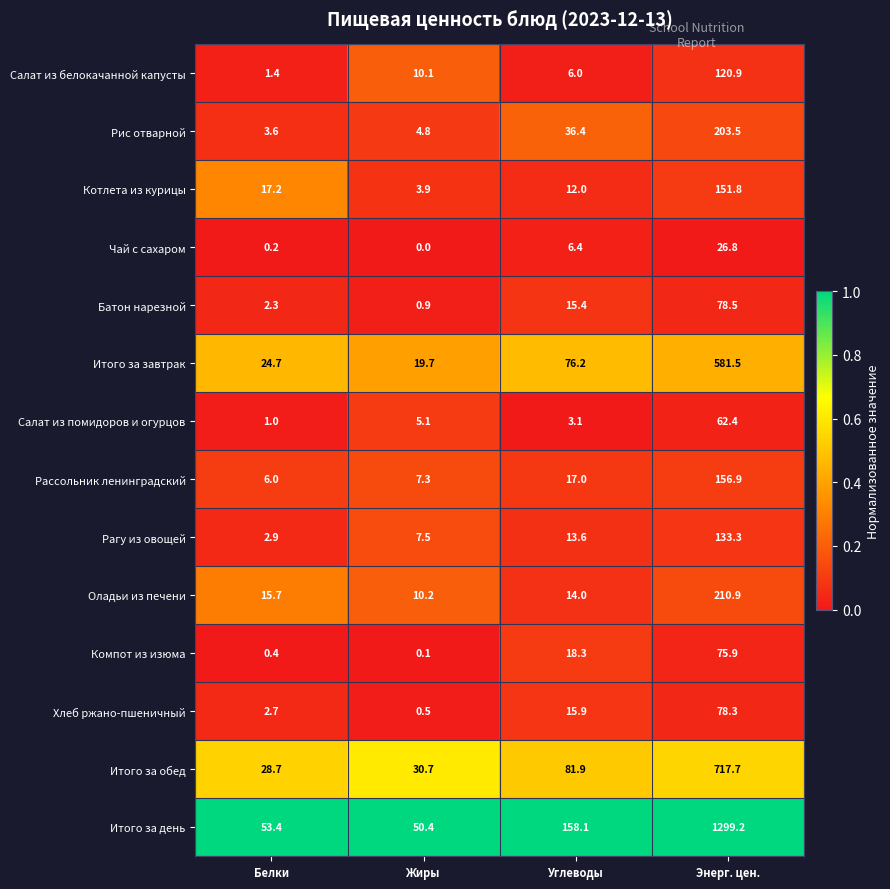

What is the difference between the highest and lowest values at Жиры?

50.4